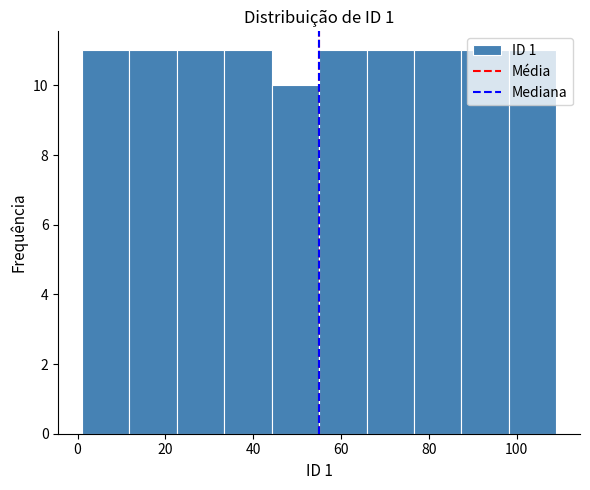

Reading left to right, list every bar in this chart as the range it spans on the x-axis followed by its height. Neither the bar edges nor the heights are printed on the chart, so give them approximately, as read against the axes.

1.0 to 11.8: 11
11.8 to 22.6: 11
22.6 to 33.4: 11
33.4 to 44.2: 11
44.2 to 55.0: 10
55.0 to 65.8: 11
65.8 to 76.6: 11
76.6 to 87.4: 11
87.4 to 98.2: 11
98.2 to 109.0: 11